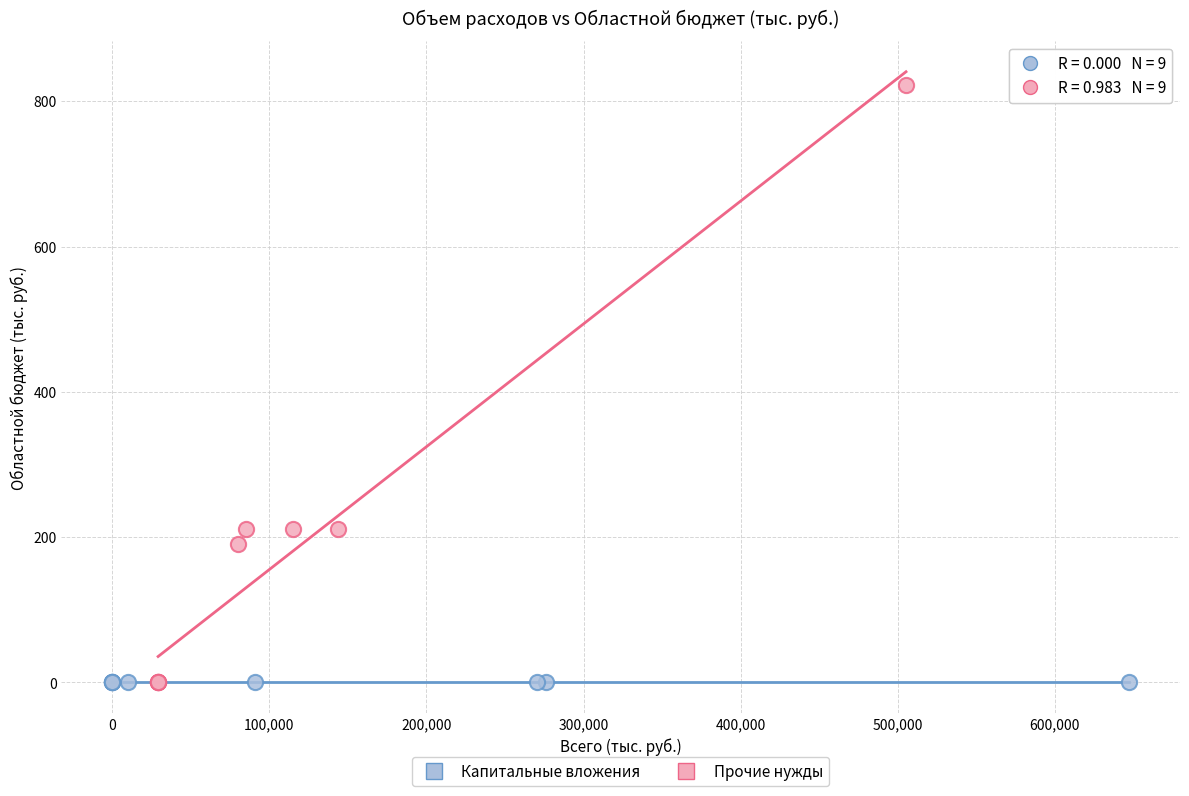

Which series reaches the maximum Y coordinate?

Прочие нужды